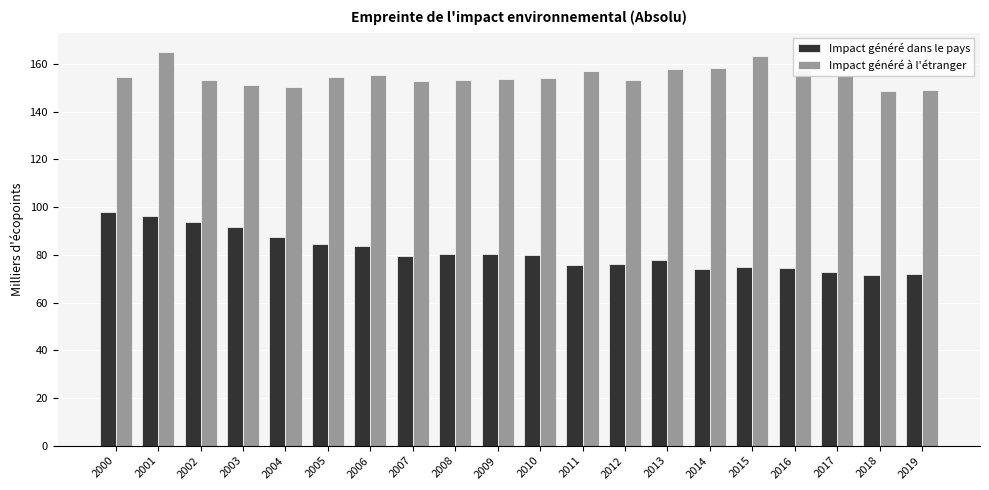

True or false: Impact généré dans le pays has a value of 71.5 at 2018.

True